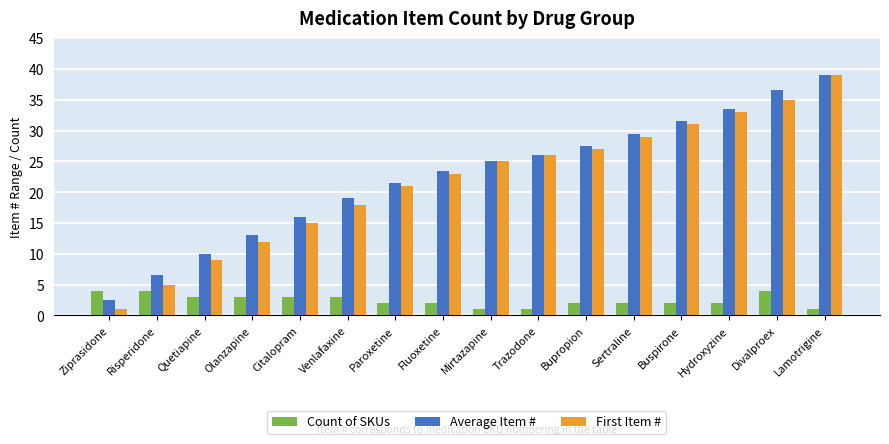

What is the difference between the Average Item # values at Buspirone and Ziprasidone?

29.0